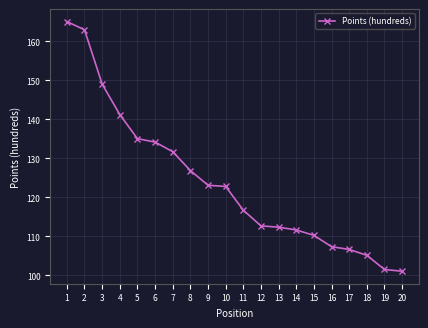

What is the difference between the maximum and second lowest values?

63.6